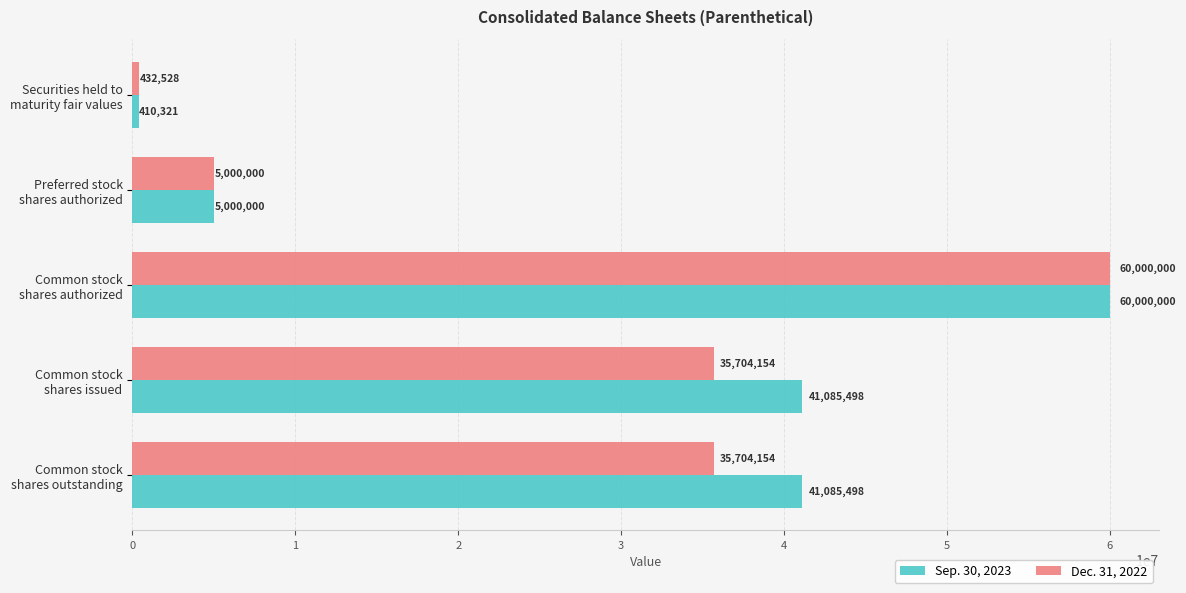

Which series has the largest range (max minus min)?

Sep. 30, 2023